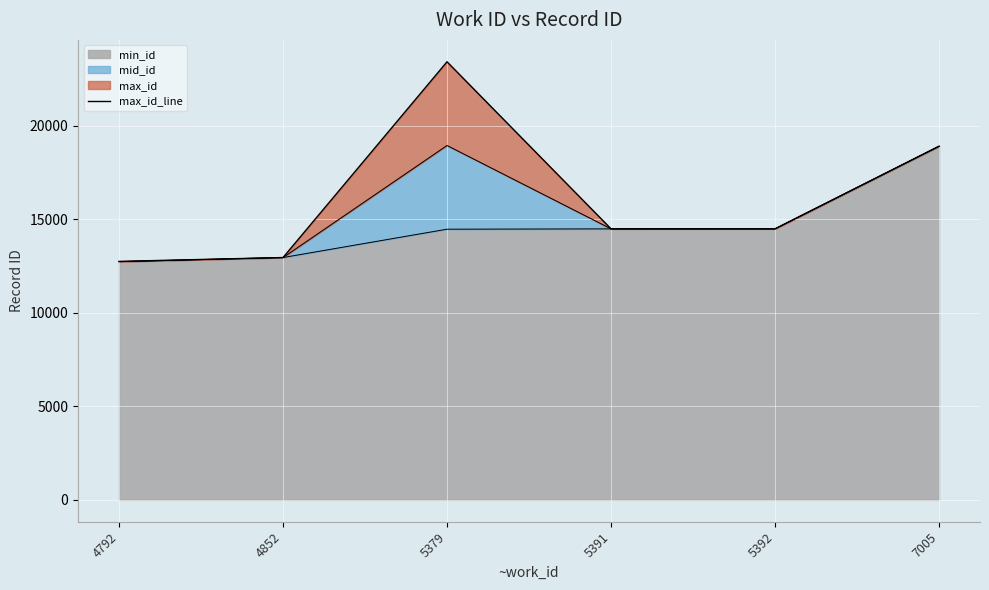

Reading right to left, extract all data points from this chart.

18892	14479	14478	23405	12946	12740